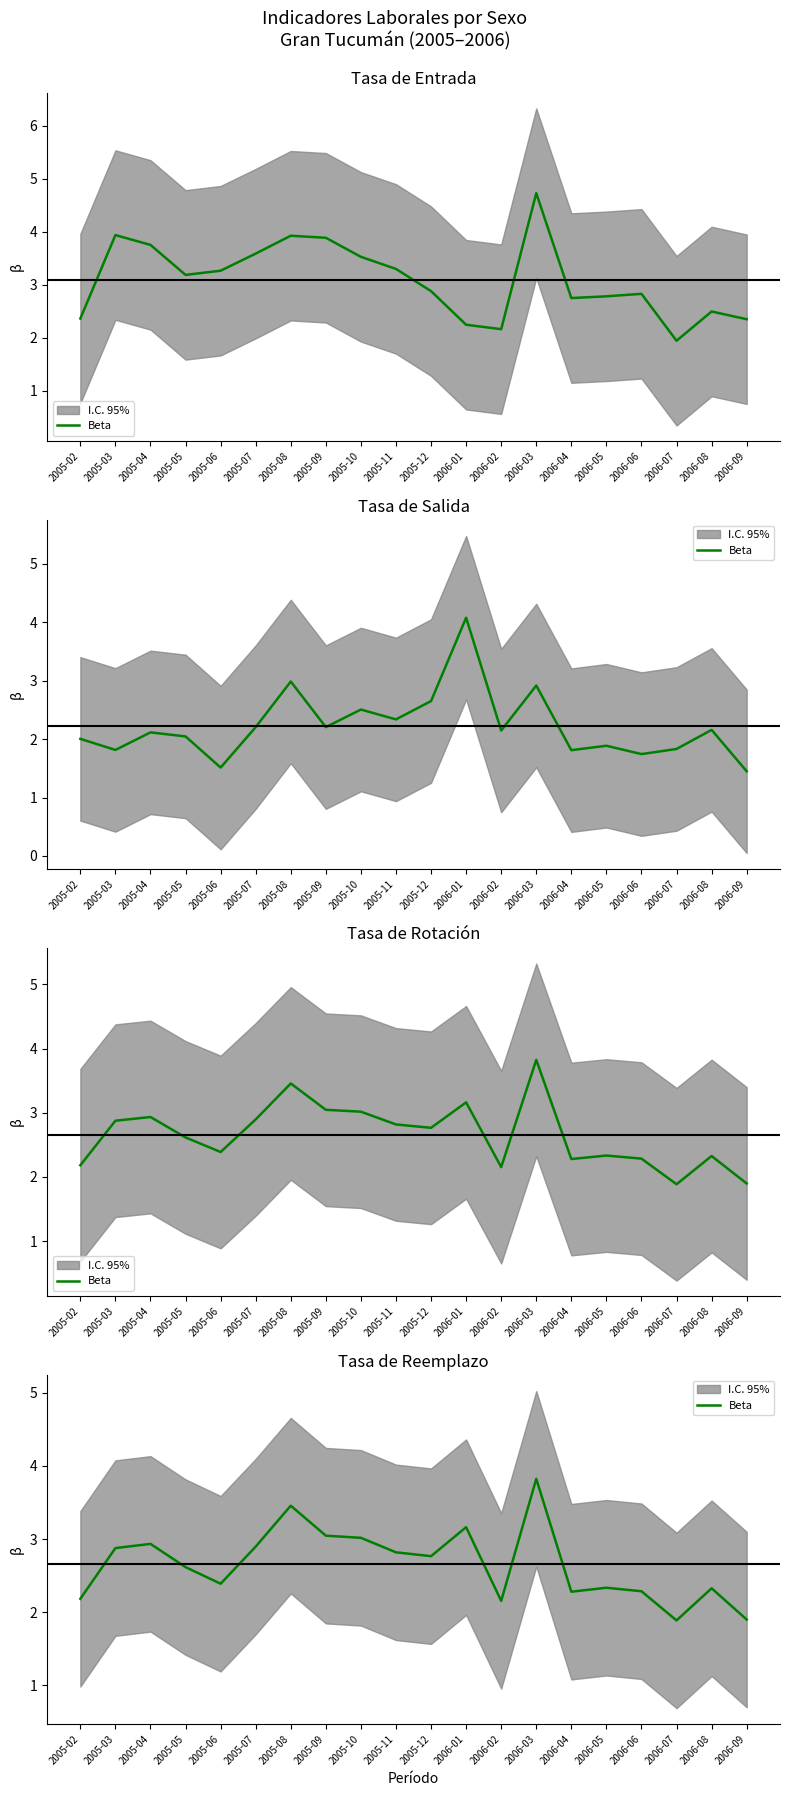

How many values are below 2?

2